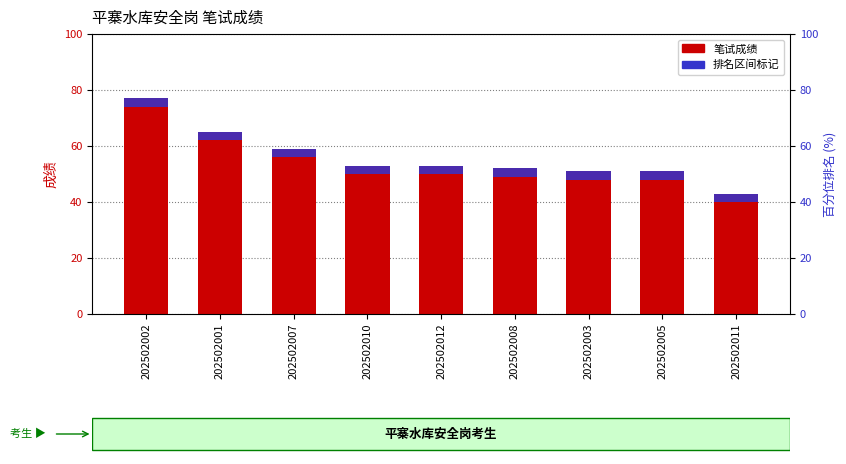

What is the sum of the 笔试成绩 values at 202502008 and 202502001?

117